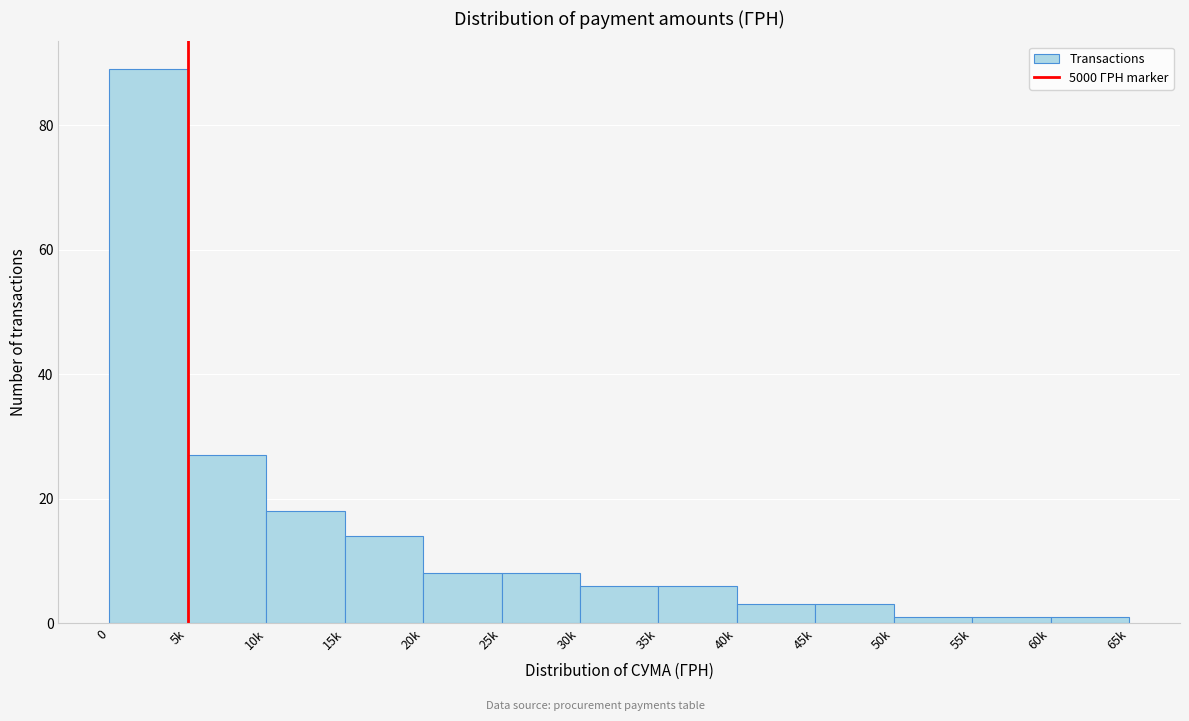

Reading left to right, what are all the values shown in this chart?

89	27	18	14	8	8	6	6	3	3	1	1	1